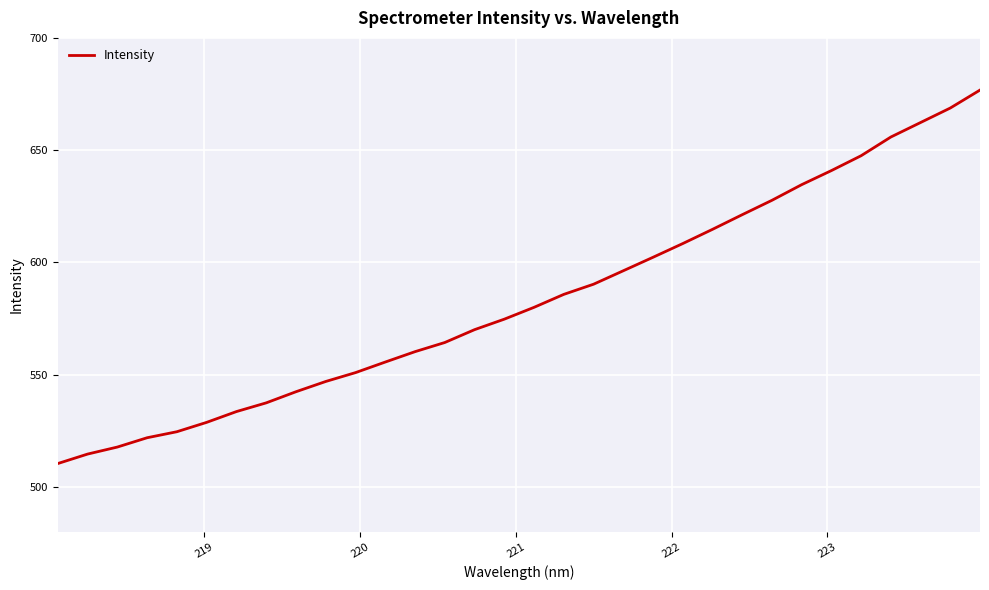

What is the greatest value displayed?

676.8